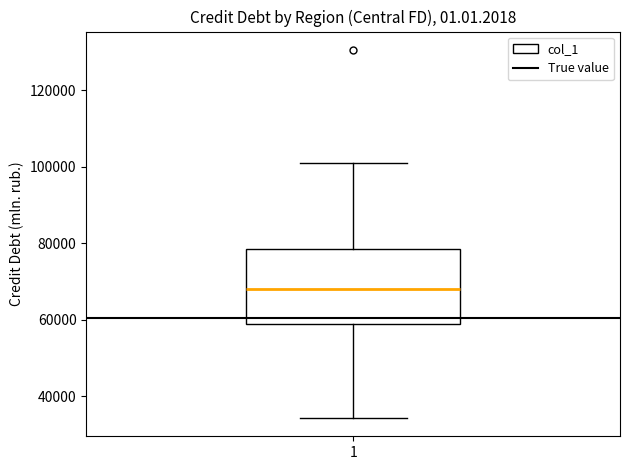

Read this box plot against the y-axis: the position of the median line, the range covered by the box, and the ends of both whiskers. The values are not printed on the chart, so give them approximately, as read against the axis.

median 68000, box 58000 to 78000, whiskers 34000 to 100000